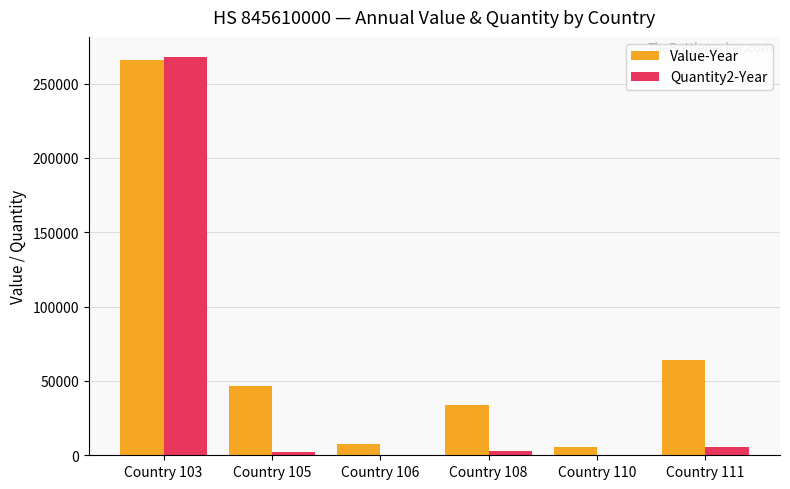

Is the value of Quantity2-Year at Country 108 greater than the value of Value-Year at Country 111?

No